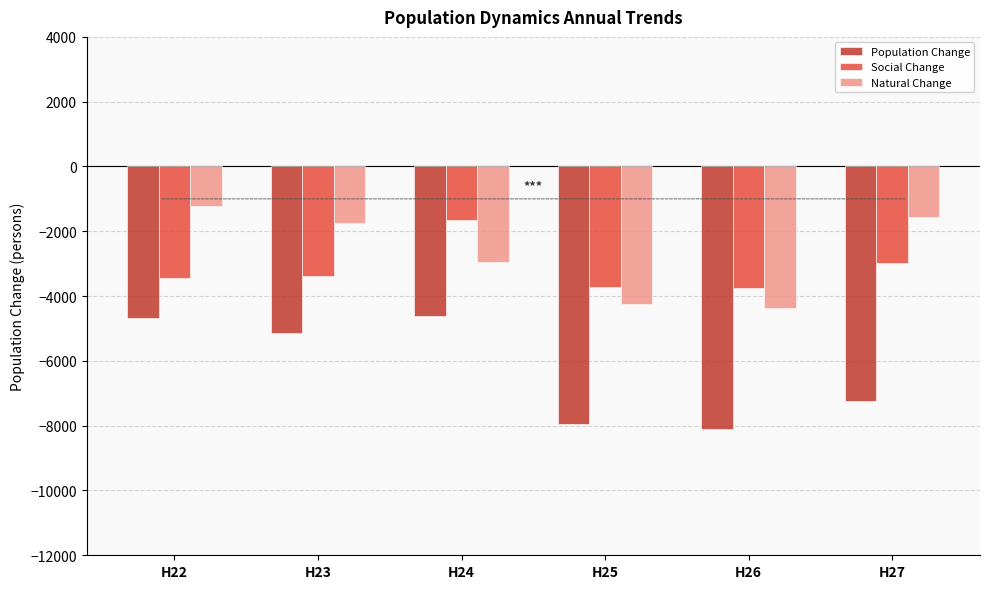

How many categories are shown in the chart?

6